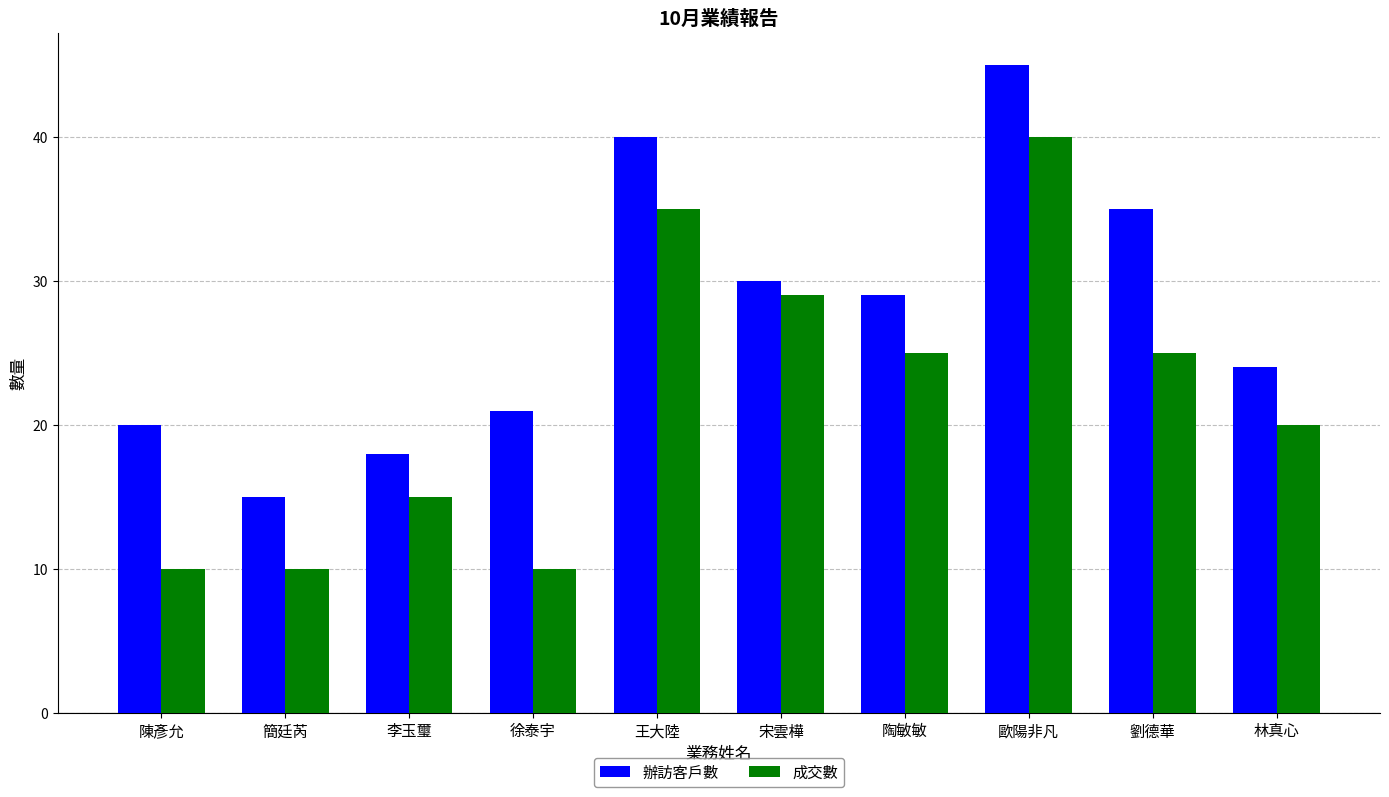

Reading right to left, list all the values displayed in this chart.

辦訪客戶數: 林真心=24	劉德華=35	歐陽非凡=45	陶敏敏=29	宋雲樺=30	王大陸=40	徐泰宇=21	李玉璽=18	簡廷芮=15	陳彥允=20
成交數: 林真心=20	劉德華=25	歐陽非凡=40	陶敏敏=25	宋雲樺=29	王大陸=35	徐泰宇=10	李玉璽=15	簡廷芮=10	陳彥允=10